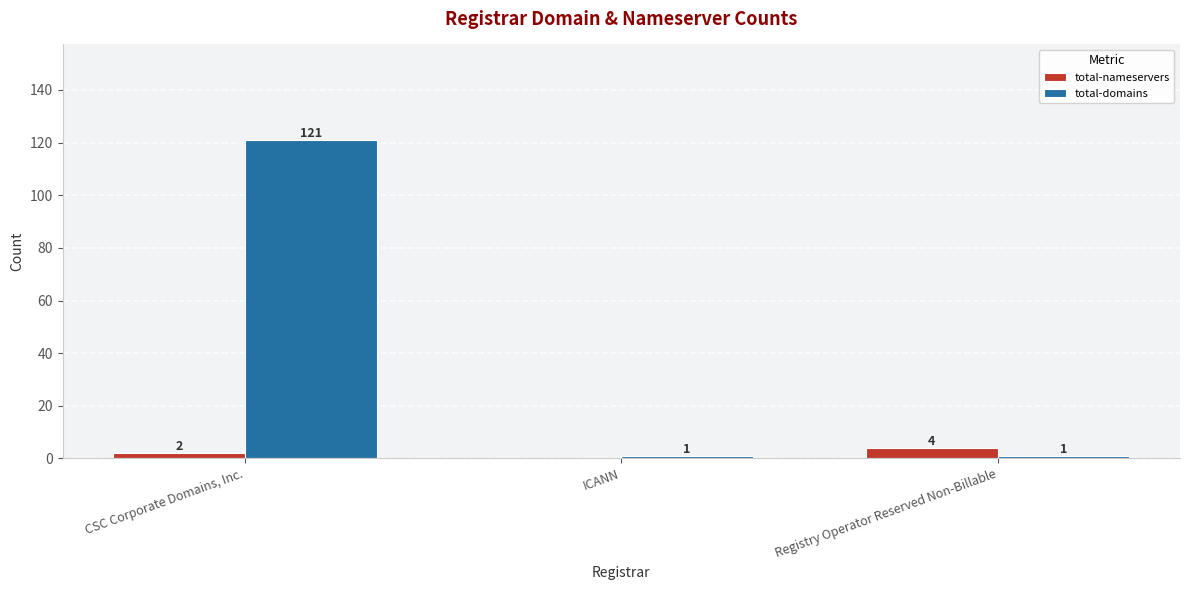

Is it true that total-nameservers equals 2 at CSC Corporate Domains, Inc.?

True